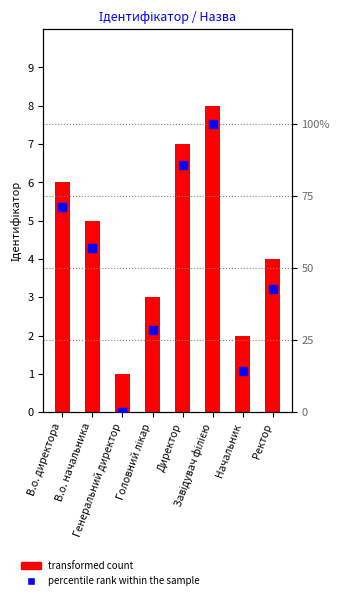

What is the total value across all series at Начальник?

16.3